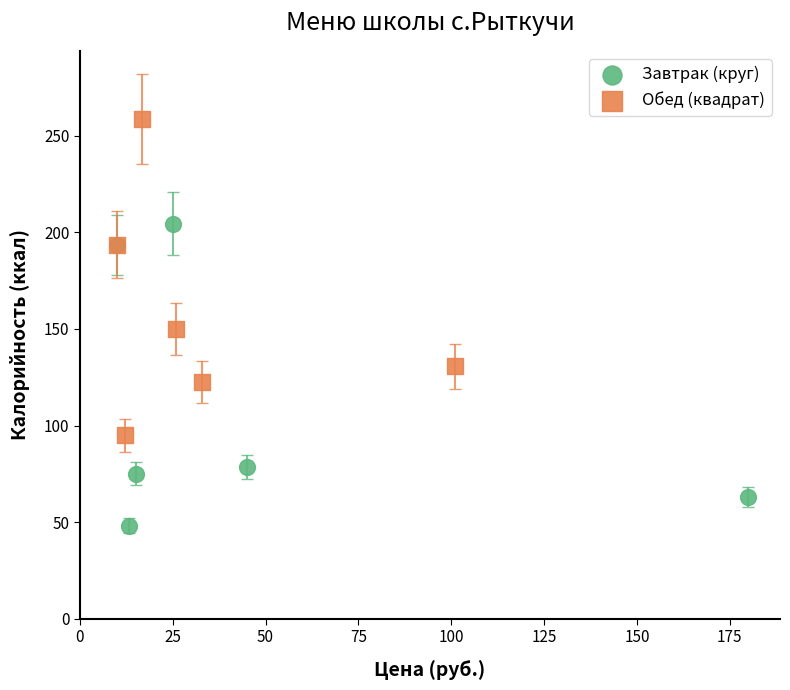

Which series contains the lowest Y value?

Завтрак (круг)